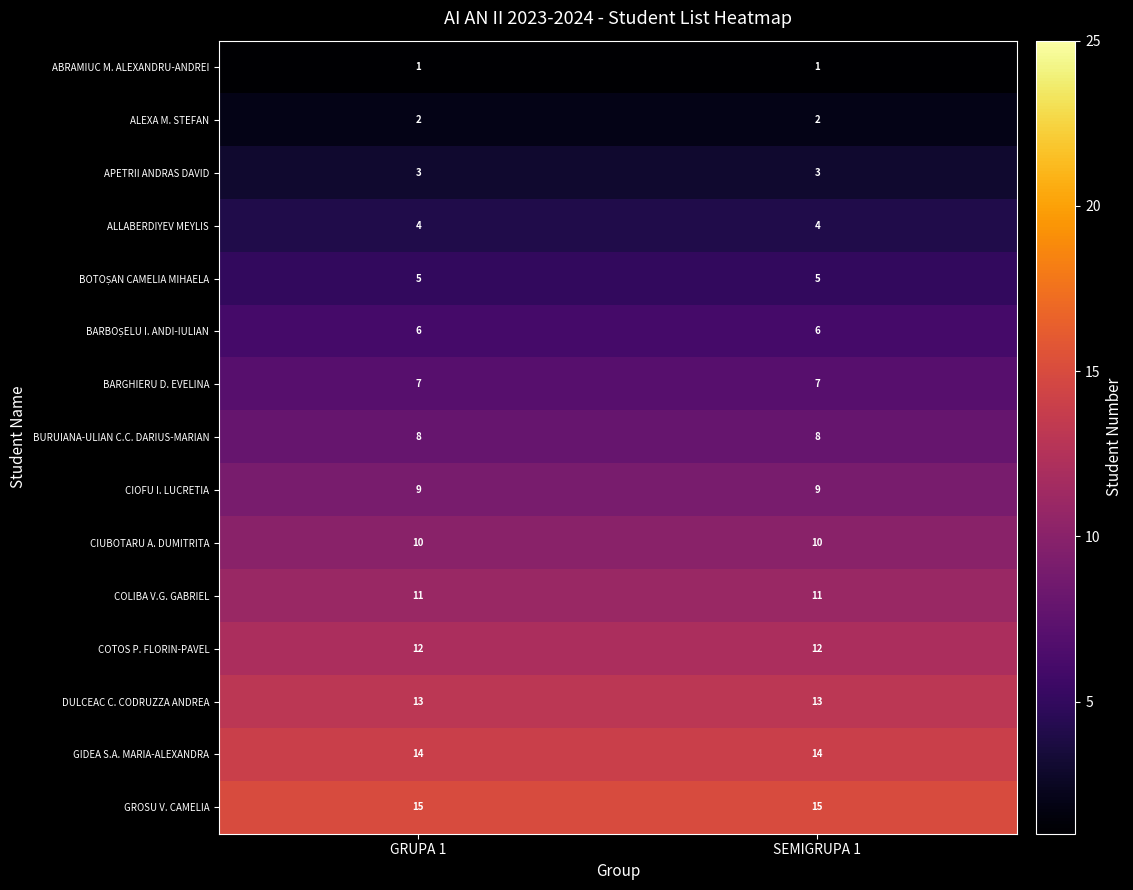

True or false: DULCEAC C. CODRUZZA ANDREA has a value of 13 at GRUPA 1.

True